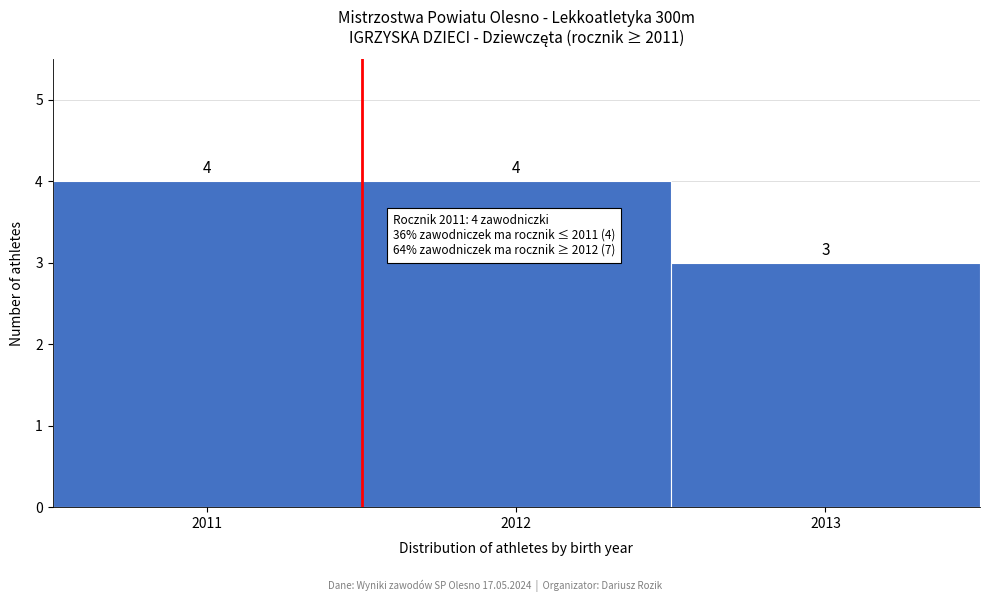

Reading left to right, transcribe this chart: for each bar, give the range it covers on the x-axis and its height.

2010.5 to 2011.5: 4
2011.5 to 2012.5: 4
2012.5 to 2013.5: 3